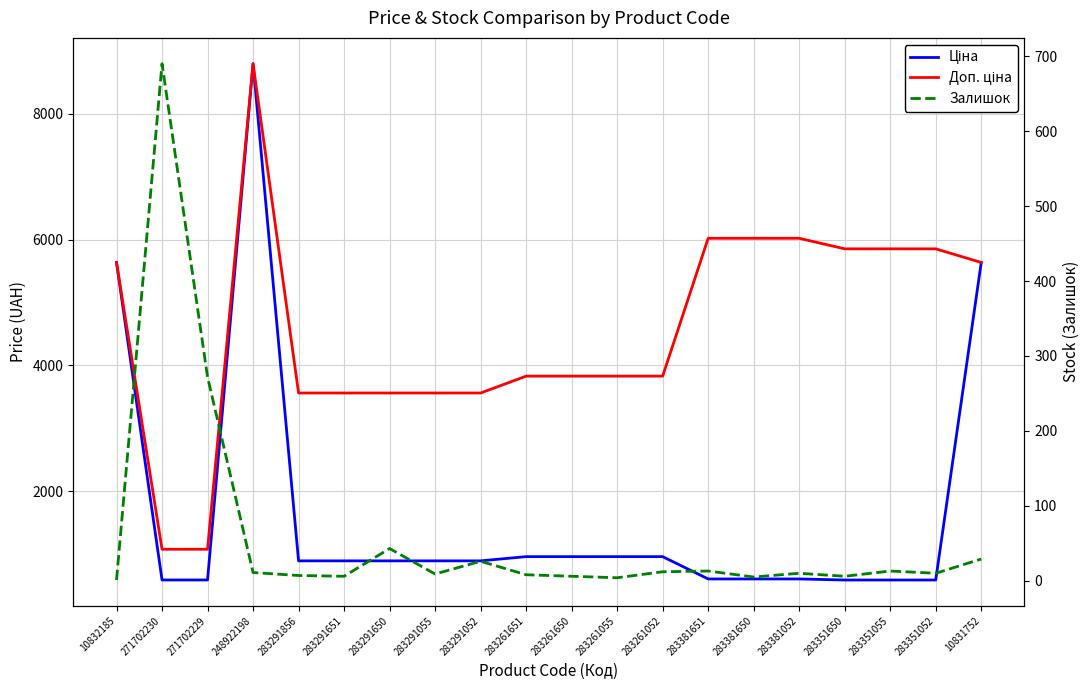

How many values in the Залишок series are below 10?

9